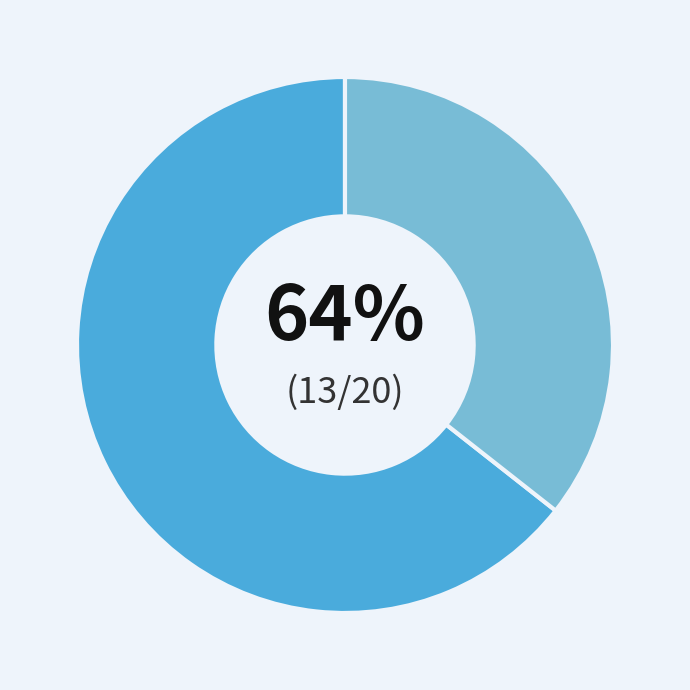

Does any single category account for the majority?

Yes